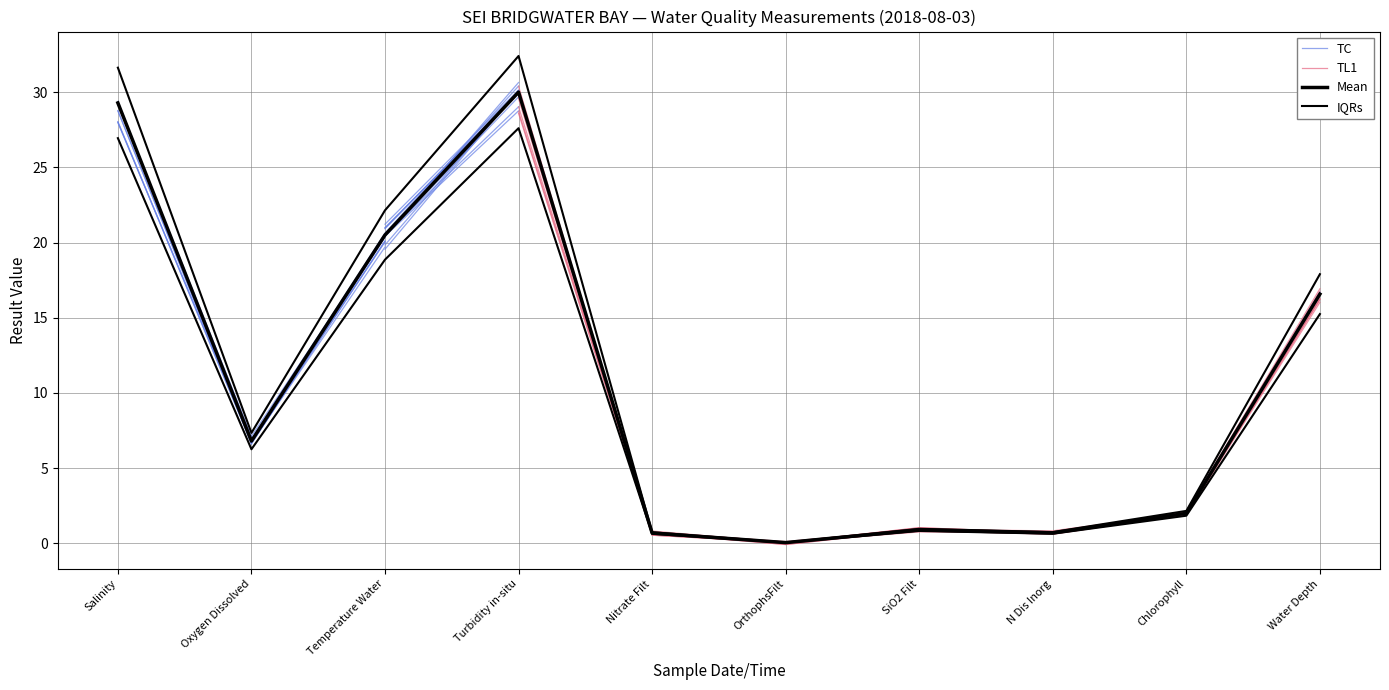

What is the highest value of the IQRs series?

32.4